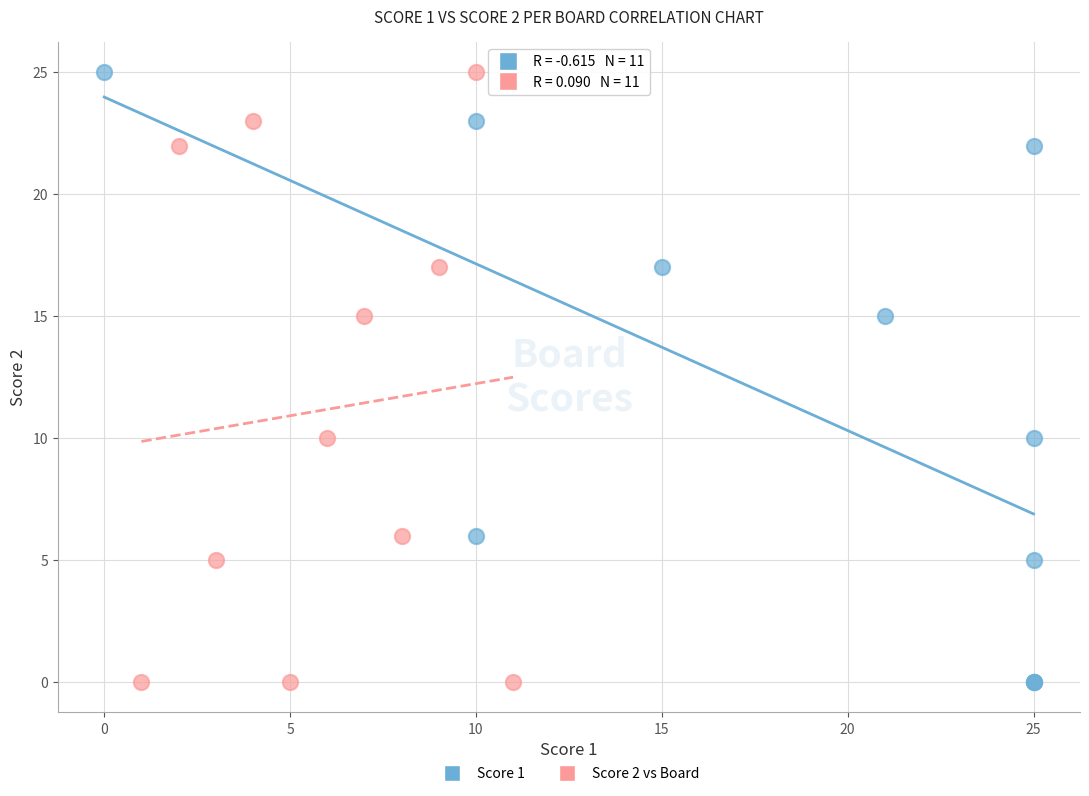

What are all the series names shown in the legend?

Score 1, Score 2 vs Board